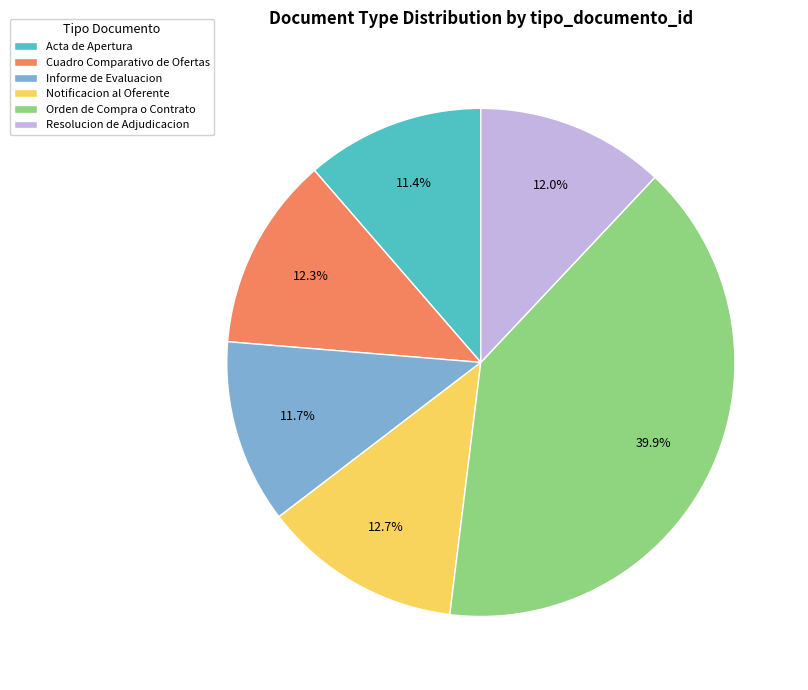

How many segments does this pie chart have?

6